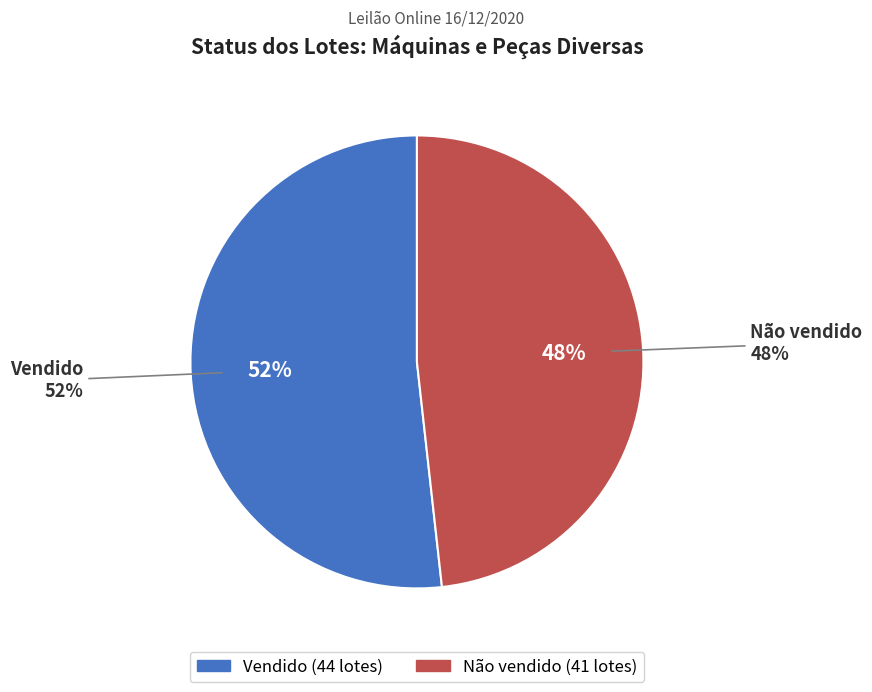

Which slice is the largest?

Vendido